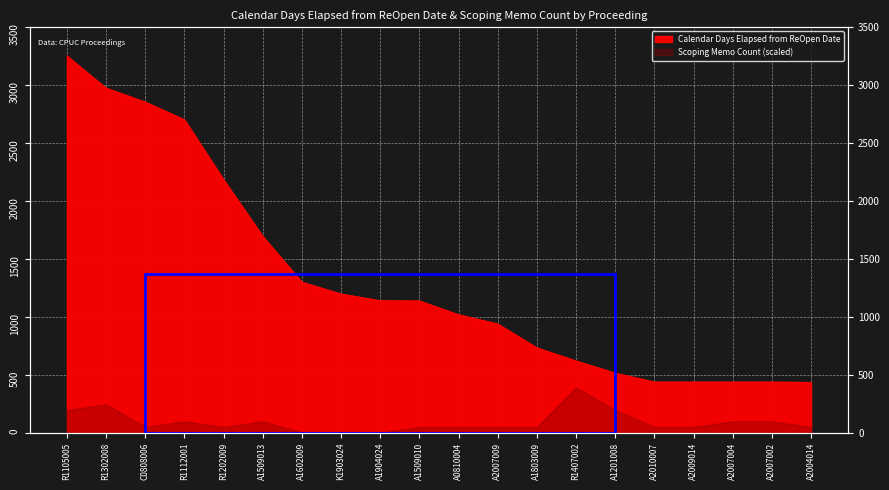

What is the difference between the maximum and second lowest values?

2815